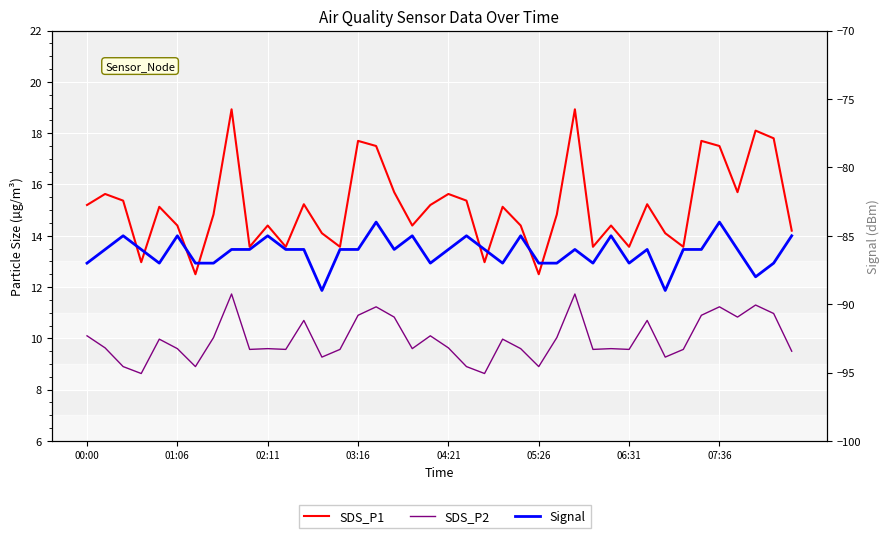

True or false: Signal has more than 1 interior local peaks.

True